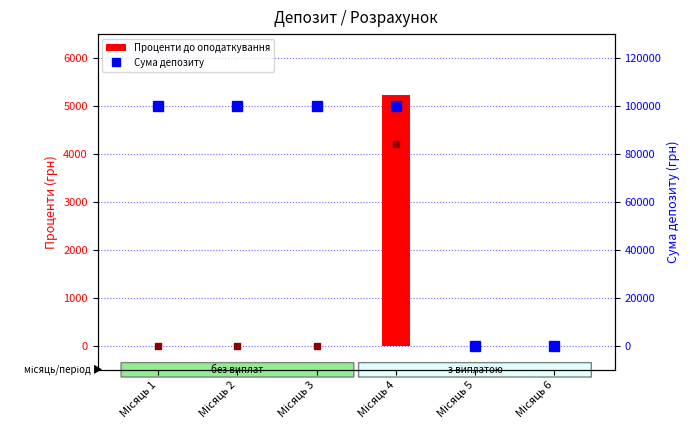

Reading left to right, list all the values displayed in this chart.

Проценти після оподаткування: Місяць 1=0.0	Місяць 2=0.0	Місяць 3=0.0	Місяць 4=4203.2	Місяць 5=0.0	Місяць 6=0.0
Проценти до оподаткування: Місяць 1=0.0	Місяць 2=0.0	Місяць 3=0.0	Місяць 4=5221.3	Місяць 5=0.0	Місяць 6=0.0
Сума депозиту: Місяць 1=100000.0	Місяць 2=100000.0	Місяць 3=100000.0	Місяць 4=100000.0	Місяць 5=0.0	Місяць 6=0.0